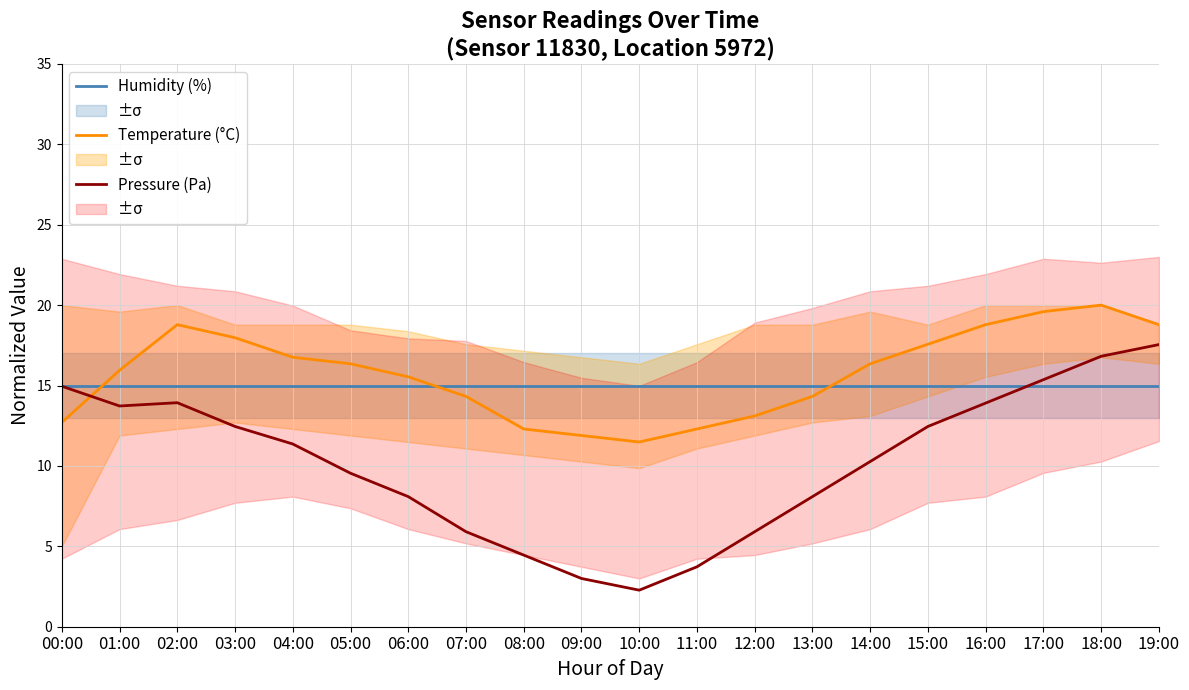

Which category has the lowest value across all series?

10:00